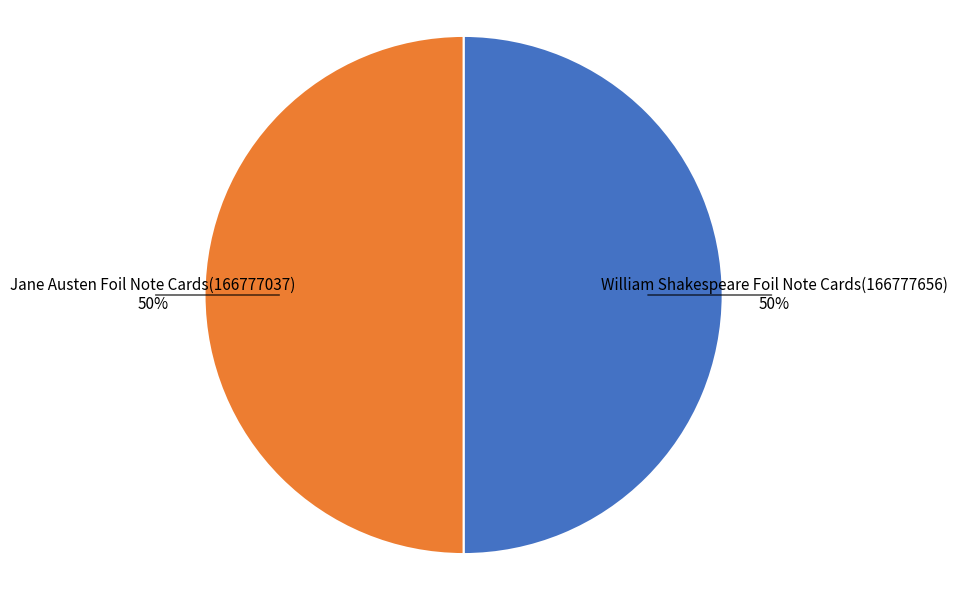

To the nearest percent, what is the average slice percentage?

50%